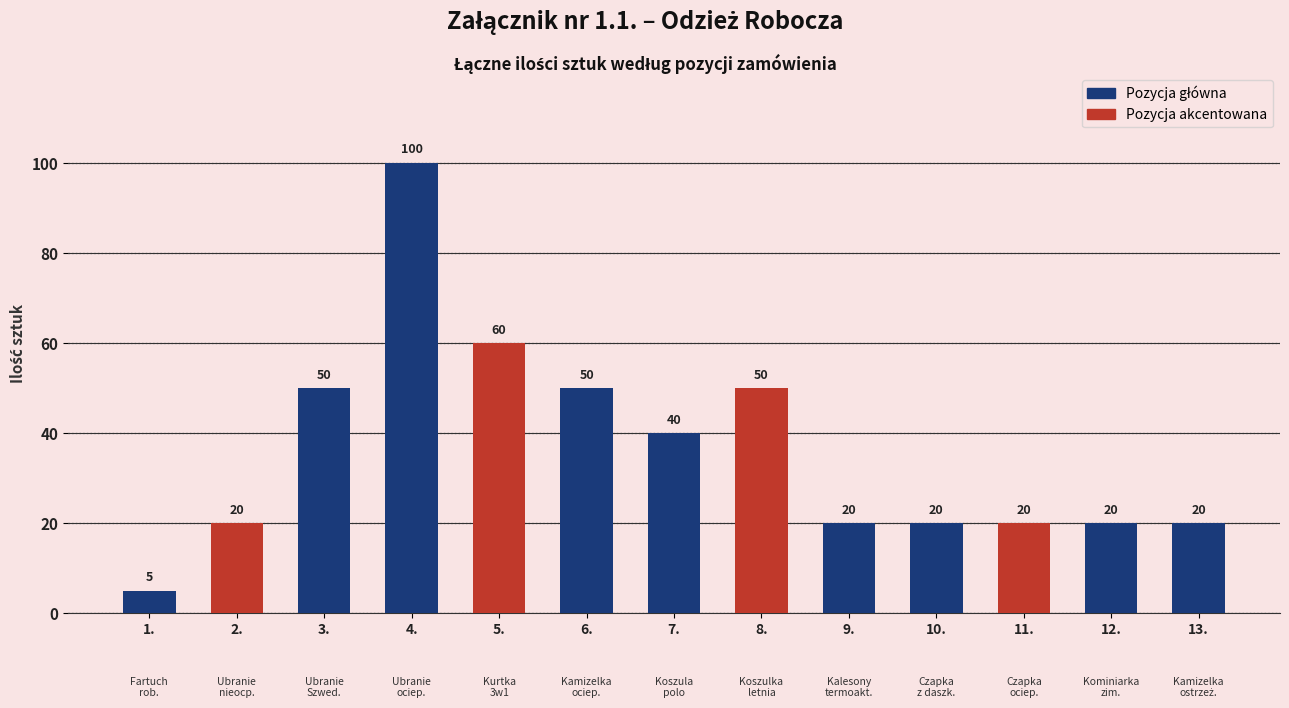

Are the bars grouped side by side (vs. stacked)?

No